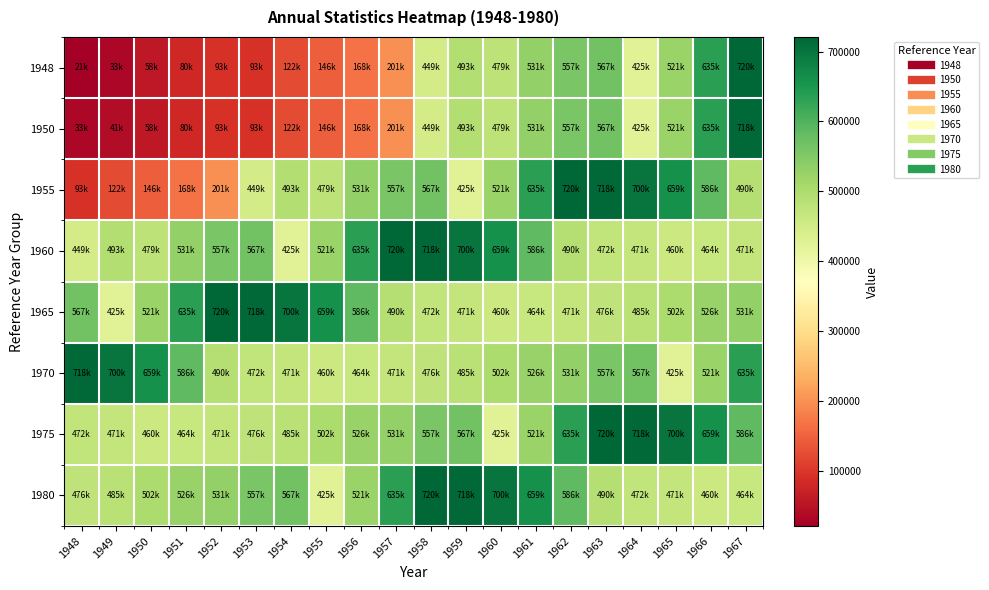

Which label corresponds to the largest value in the chart?

1967